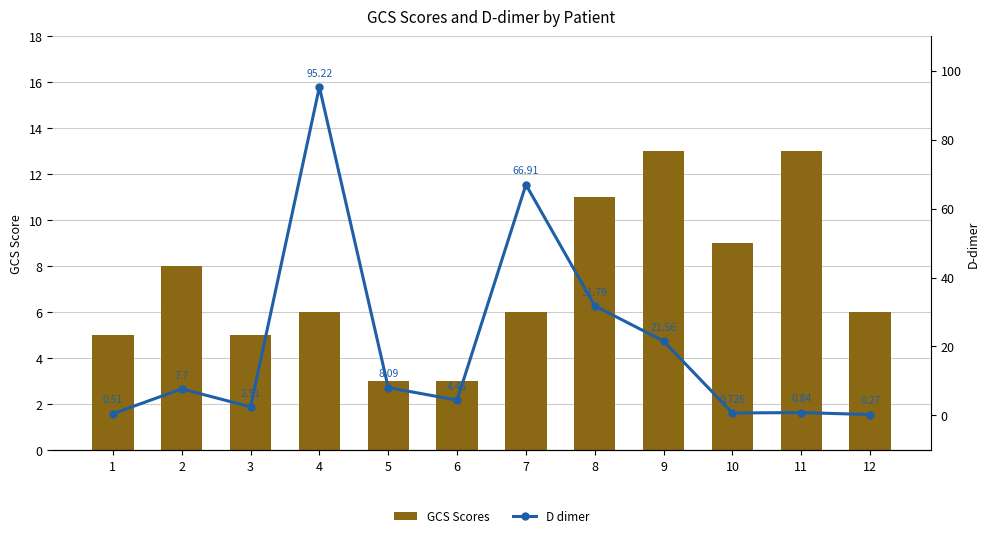

Which series changed the most between 2 and 5?

GCS Scores